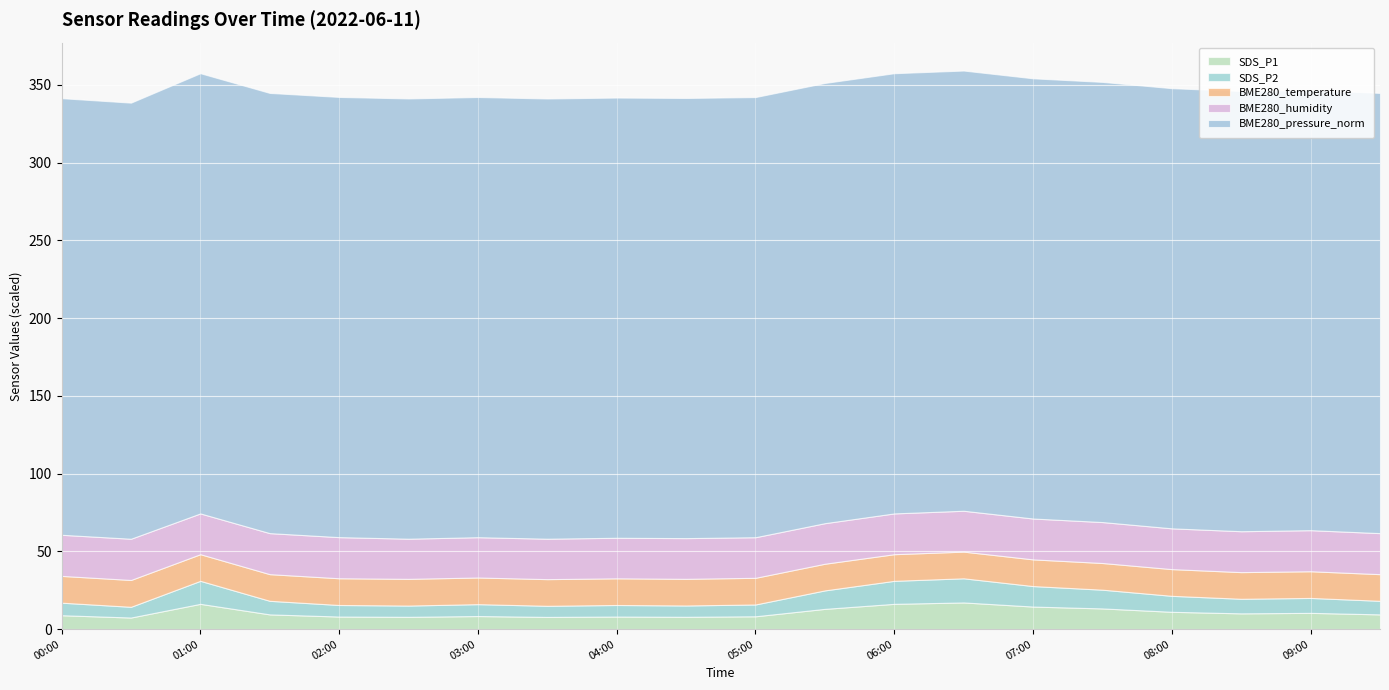

Between 01:00 and 03:00, which is larger?

01:00